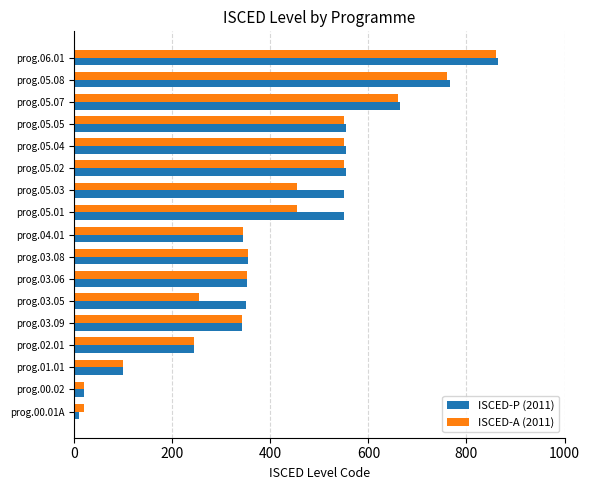

Between prog.03.09 and prog.05.02, which series saw the biggest shift?

ISCED-P (2011)